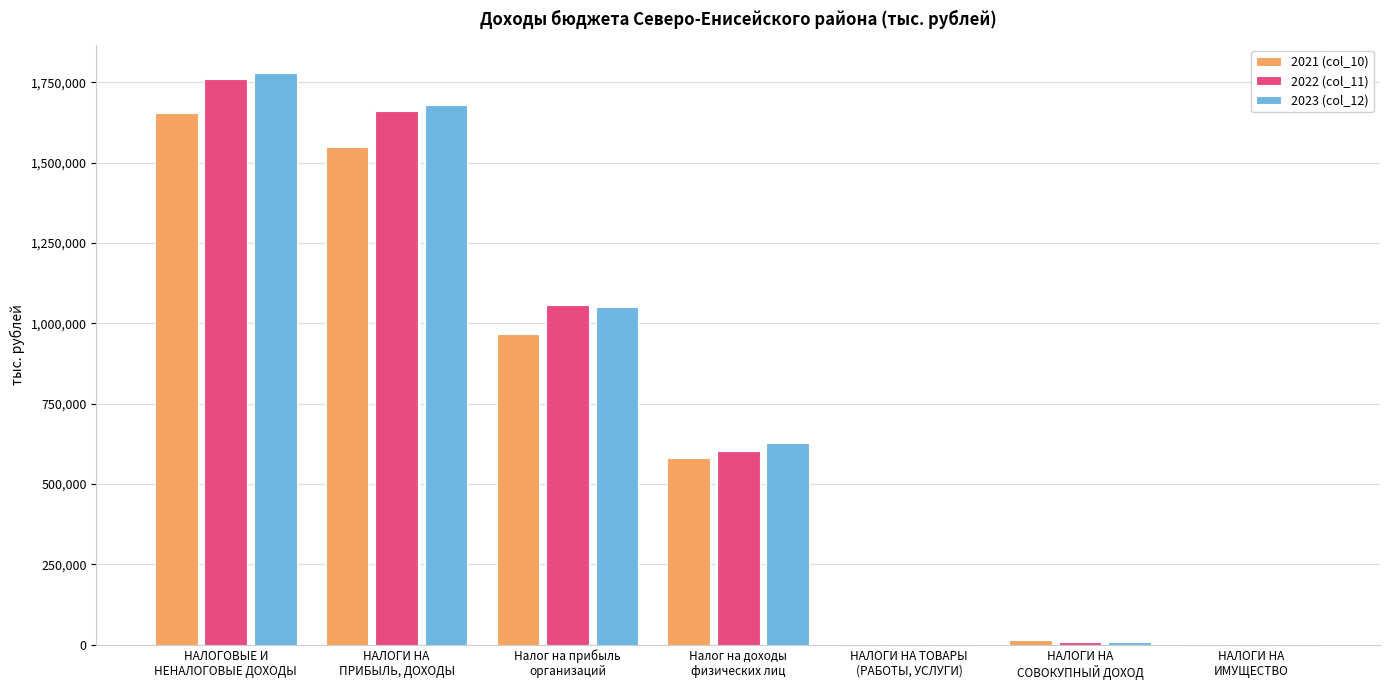

What is the greatest value displayed?

1778445.5